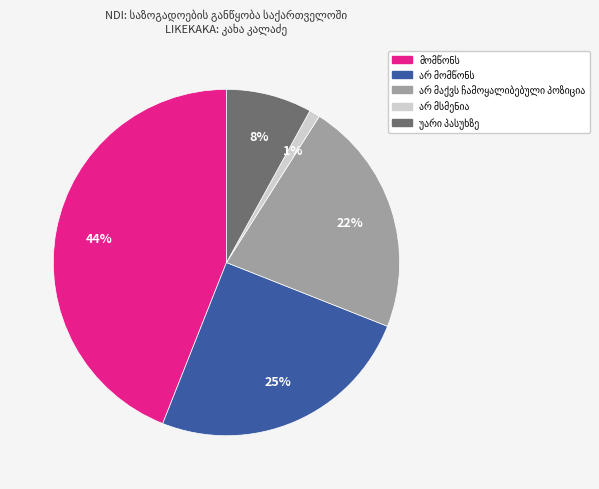

Is there any slice that represents more than half of the pie?

No